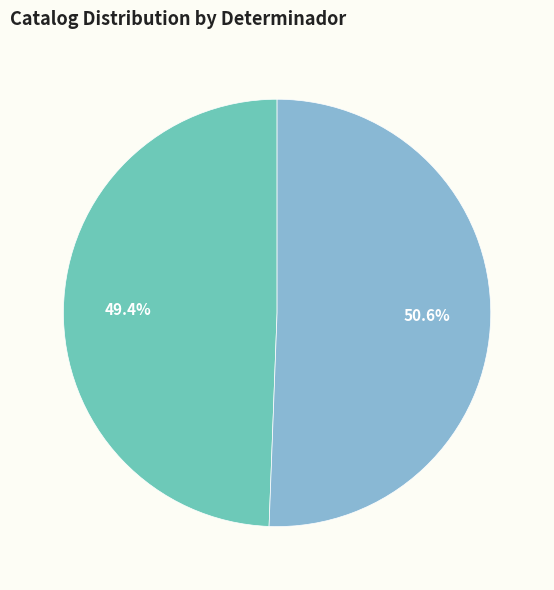

What portion of the pie excludes E.A. Chapin?

50.6%